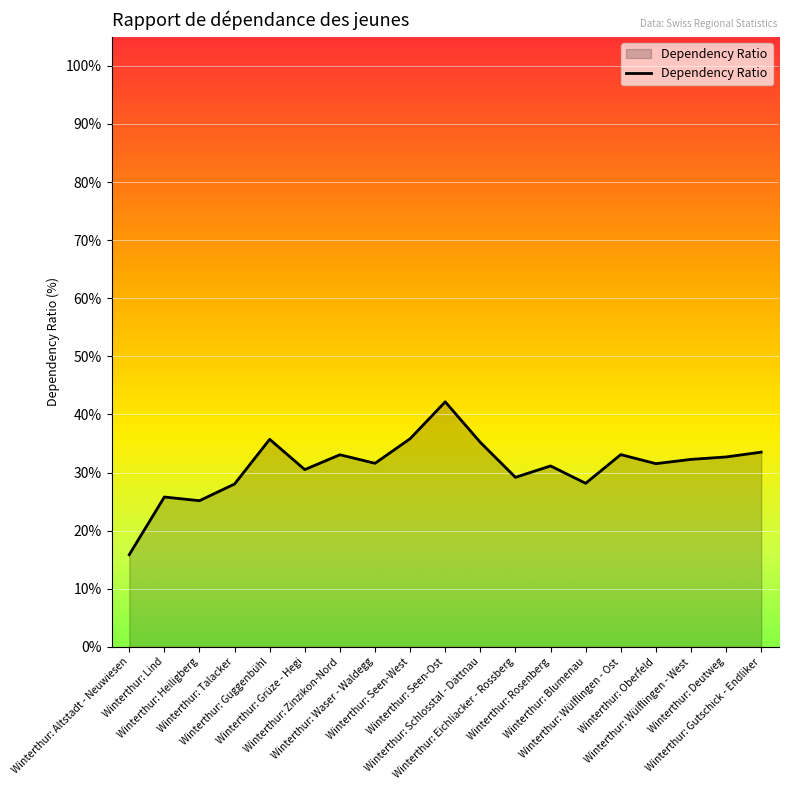

True or false: the data shows 41.1 at Winterthur: Rosenberg.

False